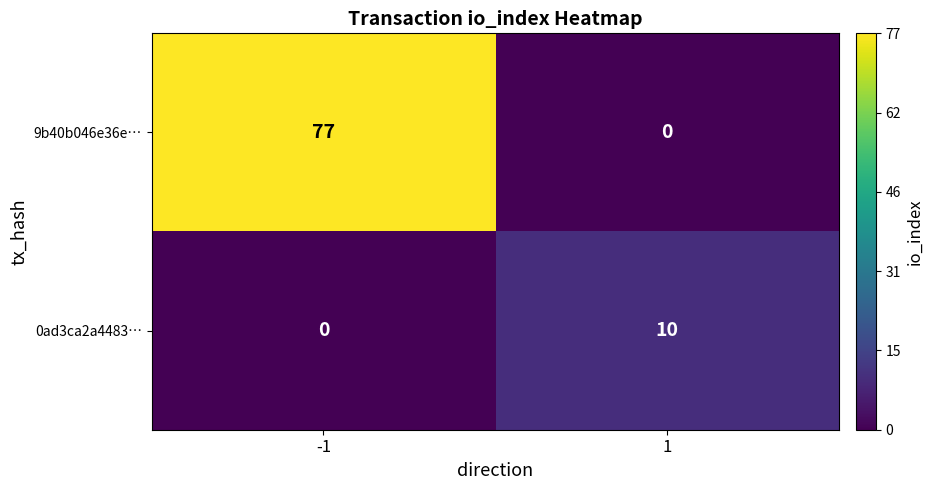

What is the total value across all series at 1?

10